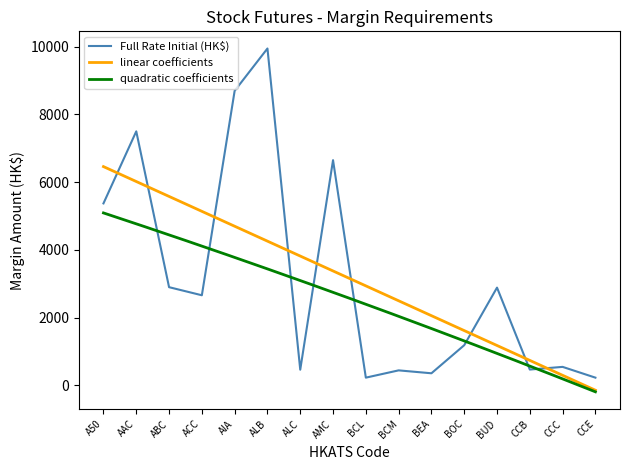

What is the highest value of the quadratic coefficients series?

5092.0